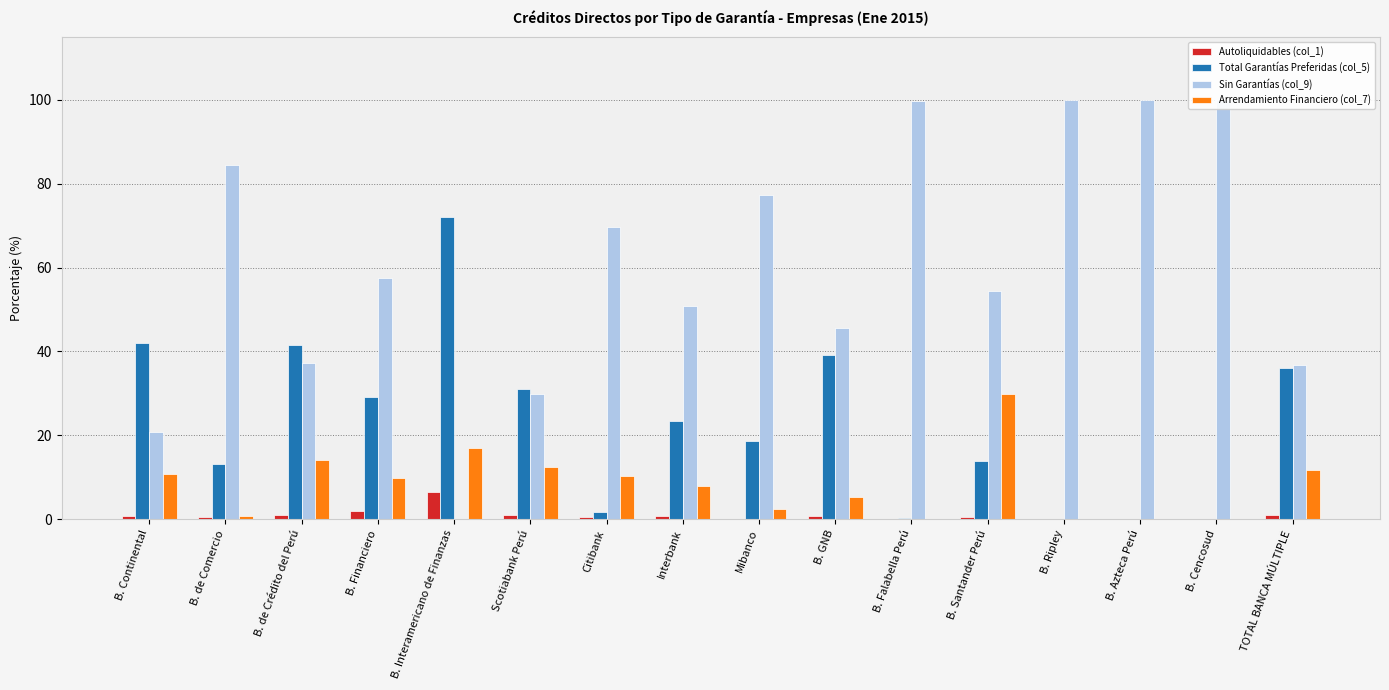

How many data points in Sin Garantías (col_9) are above 57?

8